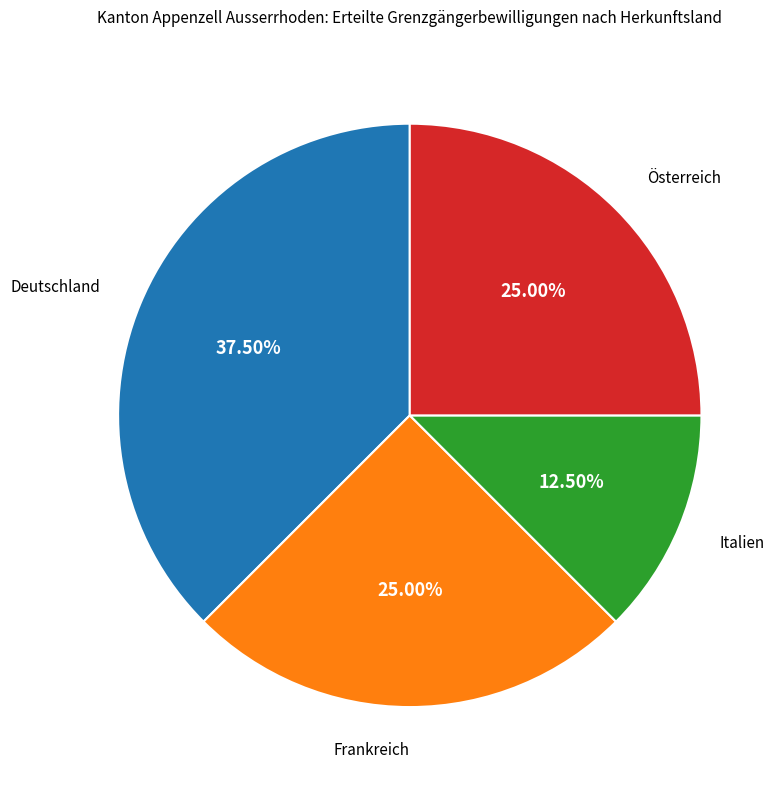

Does Frankreich represent more than half of the total?

No